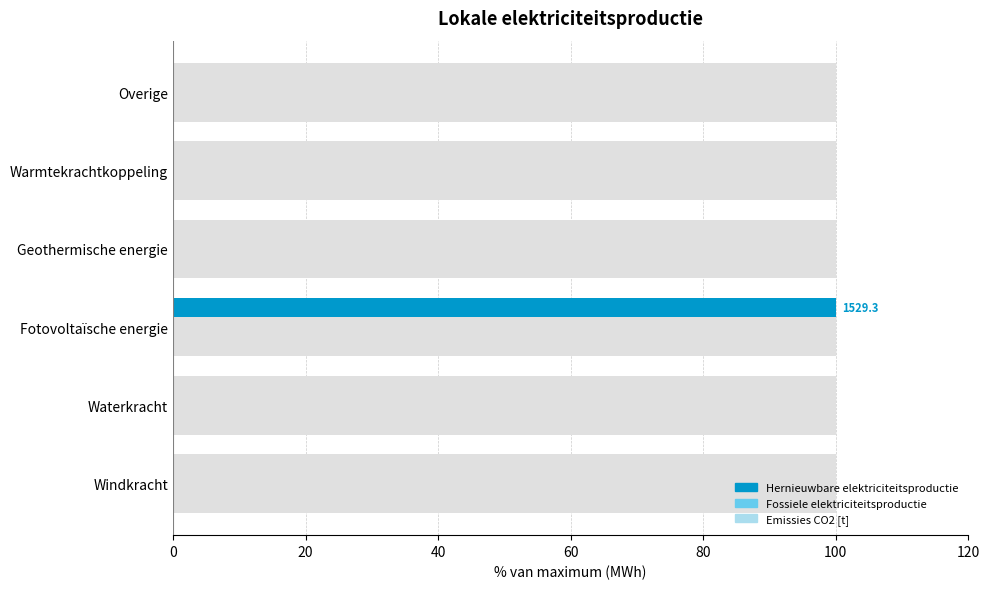

Reading left to right, transcribe all the data shown in this chart.

Hernieuwbare elektriciteitsproductie: 0.0	0.0	100.0	0.0	0.0	0.0
Fossiele elektriciteitsproductie: 0.2	0.2	0.2	0.2	0.2	0.2
Emissies CO2 [t]: 0.2	0.2	0.2	0.2	0.2	0.2